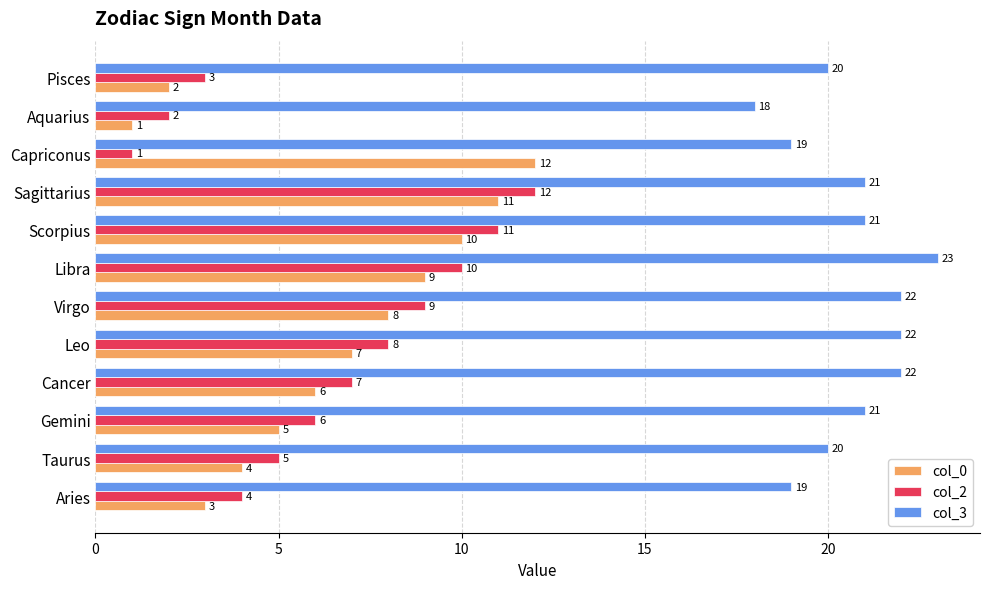

Count the number of categories in the chart.

12